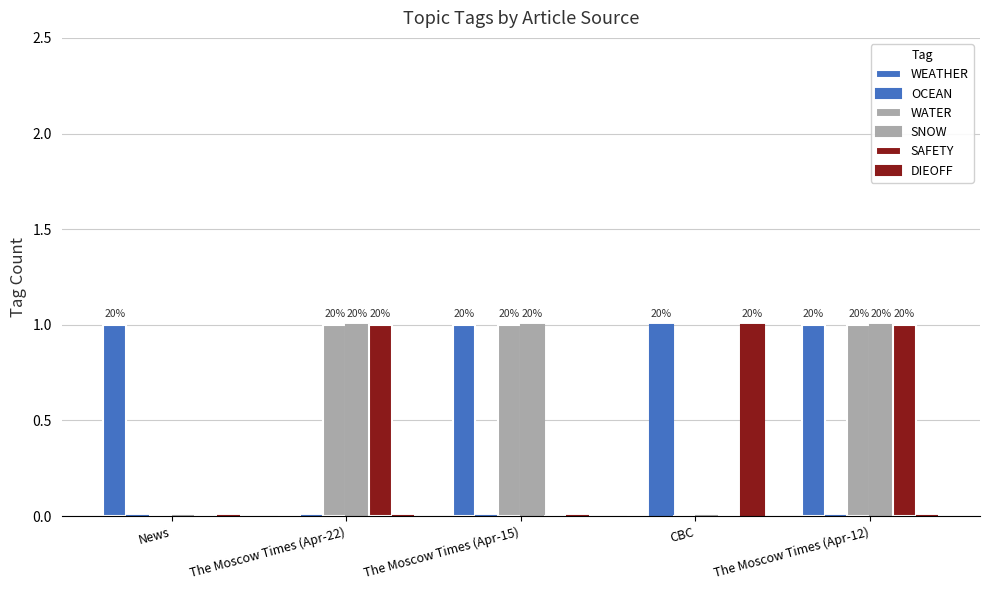

What value does the DIEOFF series have at CBC?

1